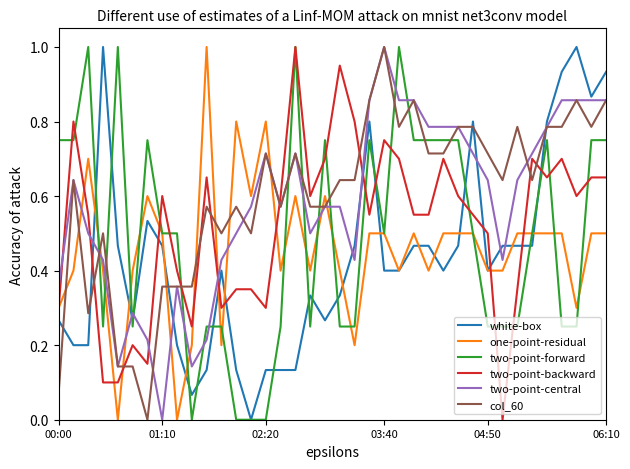

After their last crossing, which series has the higher values: two-point-central or two-point-backward?

two-point-central